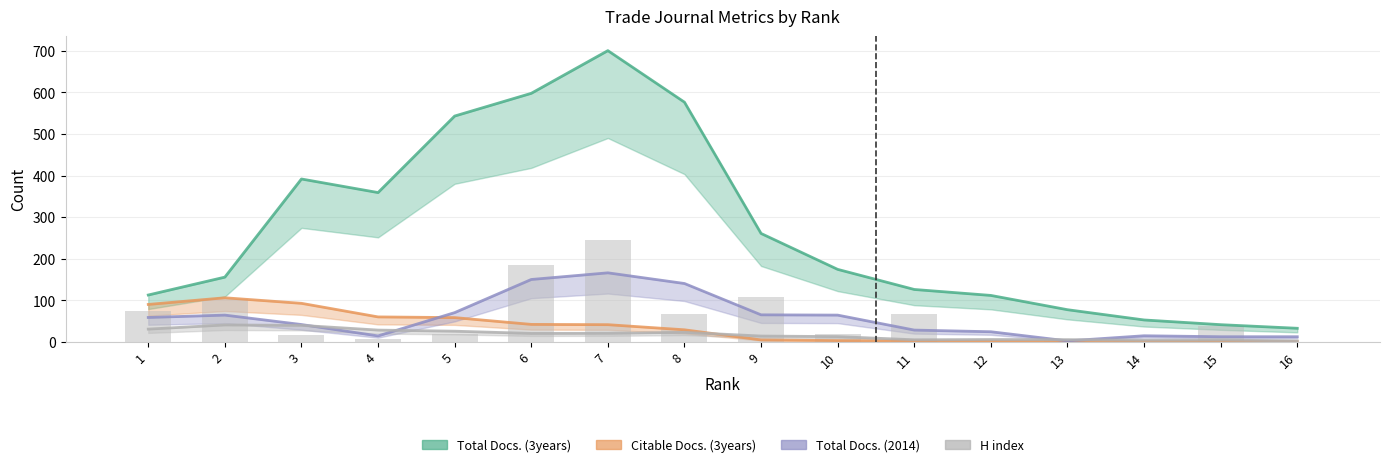

Count the number of data series in this chart.

4